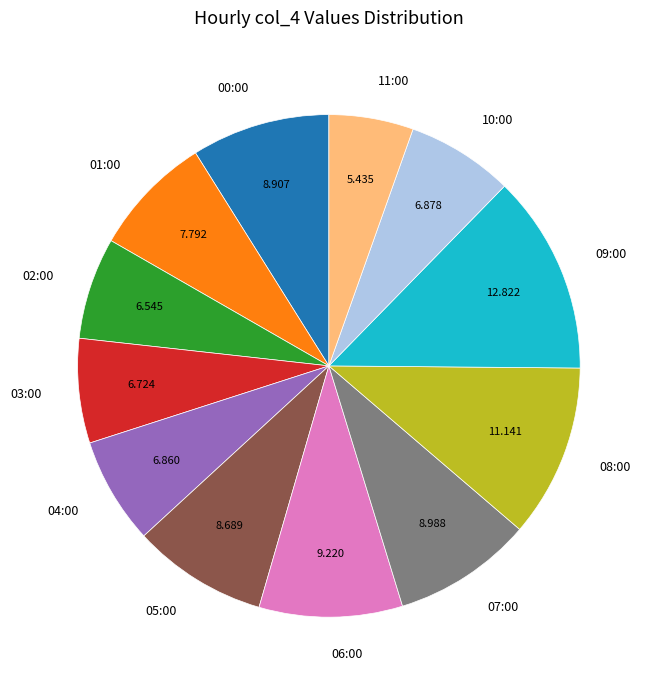

Is it true that 11:00 is 1% of the pie?

False